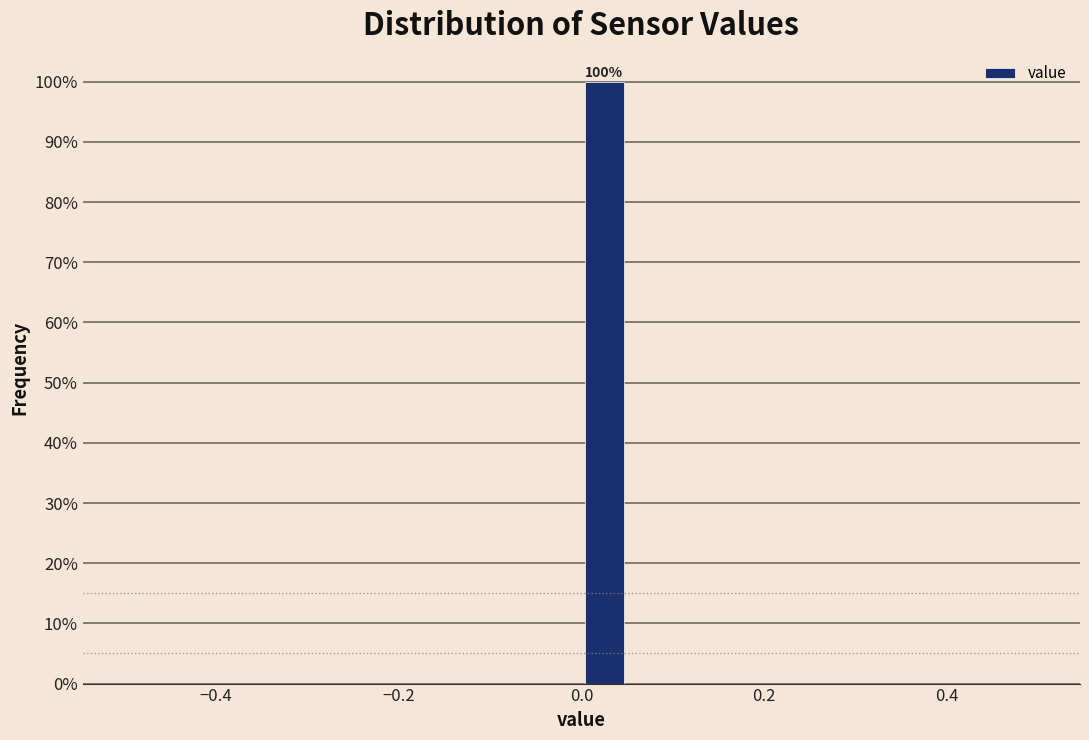

Around what value on the x-axis is the tallest bar? Give the approximate position of its centre, as read against the axis.

0.02